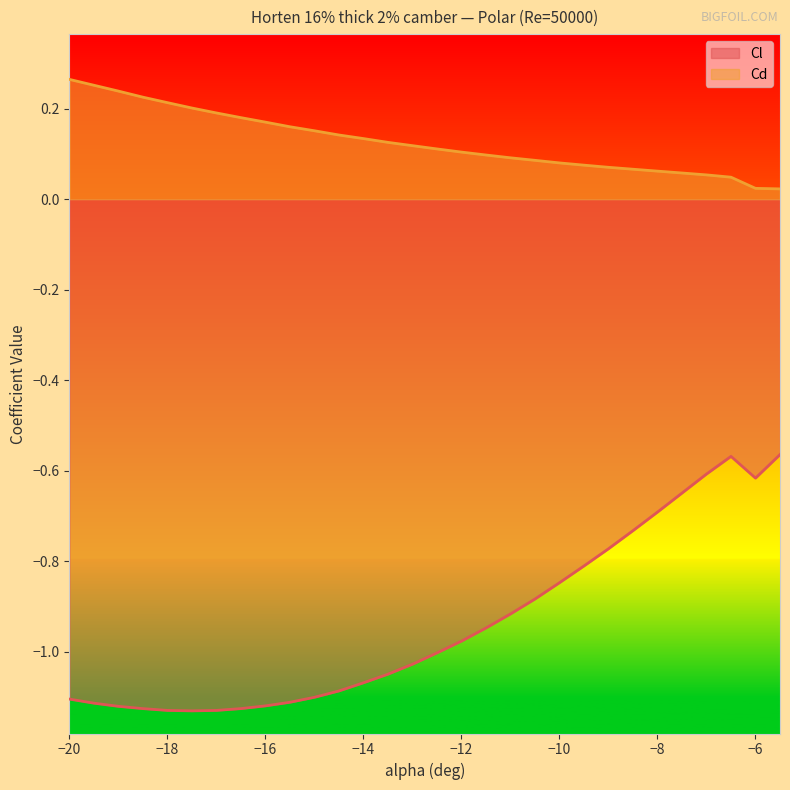

Reading left to right, extract all data points from this chart.

Cl: -20=-1.1	-19.5=-1.1	-19=-1.1	-18.5=-1.1	-18=-1.1	-17.5=-1.1	-17=-1.1	-16.5=-1.1	-16=-1.1	-15.5=-1.1	-15=-1.1	-14.5=-1.1	-14=-1.1	-13.5=-1.0	-13=-1.0	-12.5=-1.0	-12=-1.0	-11.5=-0.9	-11=-0.9	-10.5=-0.9	-10=-0.8	-9.5=-0.8	-9=-0.8	-8.5=-0.7	-8=-0.7	-7.5=-0.6	-7=-0.6	-6.5=-0.6	-6=-0.6	-5.5=-0.6
Cd: -20=0.3	-19.5=0.3	-19=0.2	-18.5=0.2	-18=0.2	-17.5=0.2	-17=0.2	-16.5=0.2	-16=0.2	-15.5=0.2	-15=0.2	-14.5=0.1	-14=0.1	-13.5=0.1	-13=0.1	-12.5=0.1	-12=0.1	-11.5=0.1	-11=0.1	-10.5=0.1	-10=0.1	-9.5=0.1	-9=0.1	-8.5=0.1	-8=0.1	-7.5=0.1	-7=0.1	-6.5=0.0	-6=0.0	-5.5=0.0